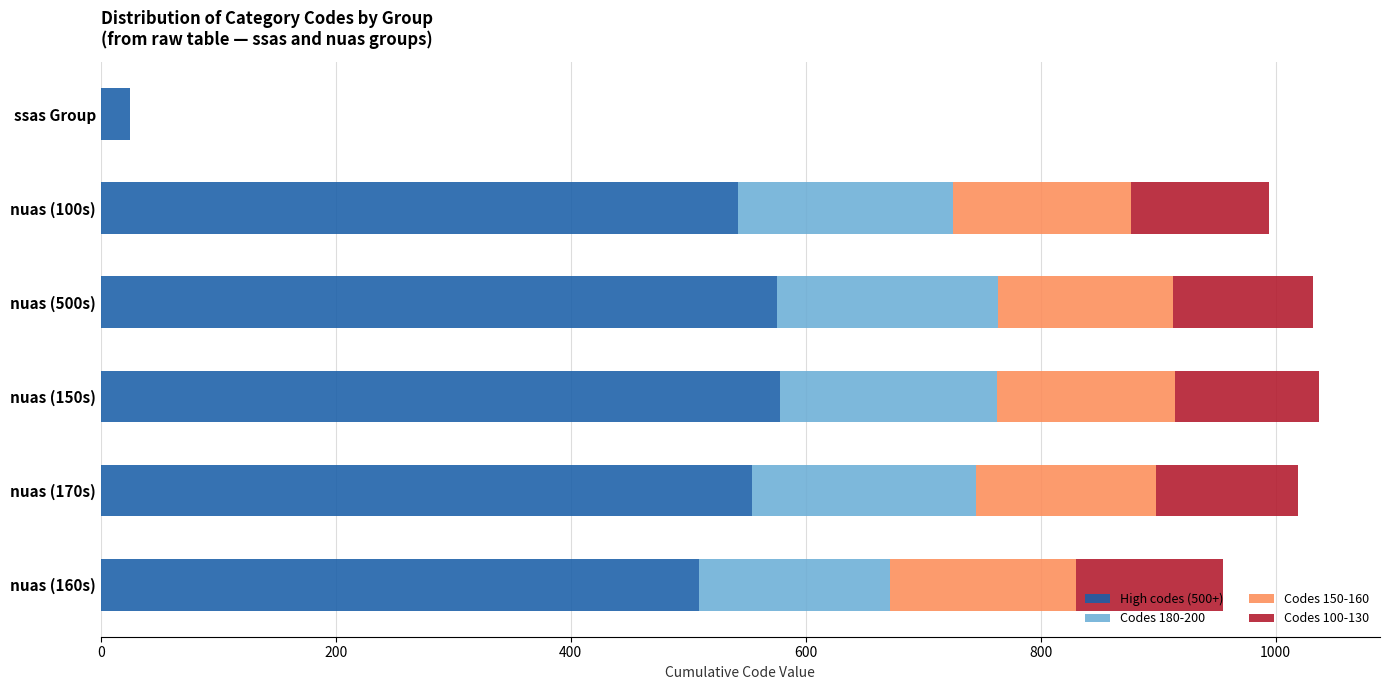

Is it true that High codes (500+) equals 554 at nuas (170s)?

True